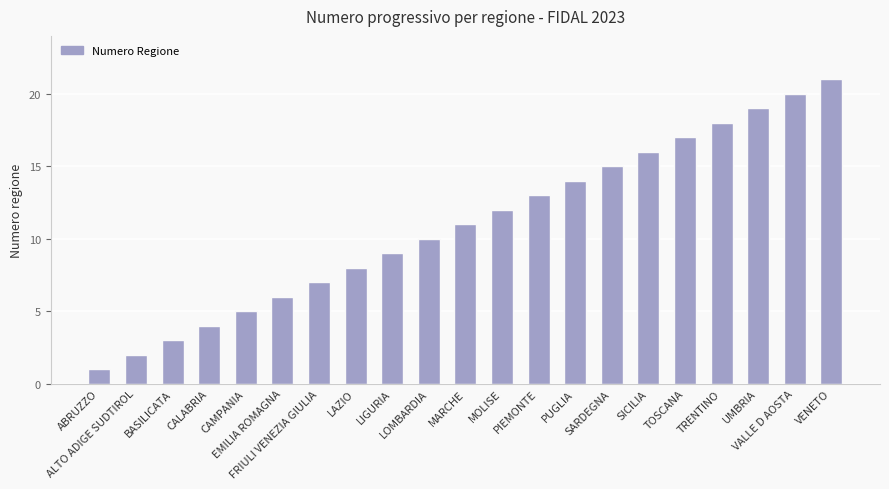

At which label is the value closest to 11?

MARCHE